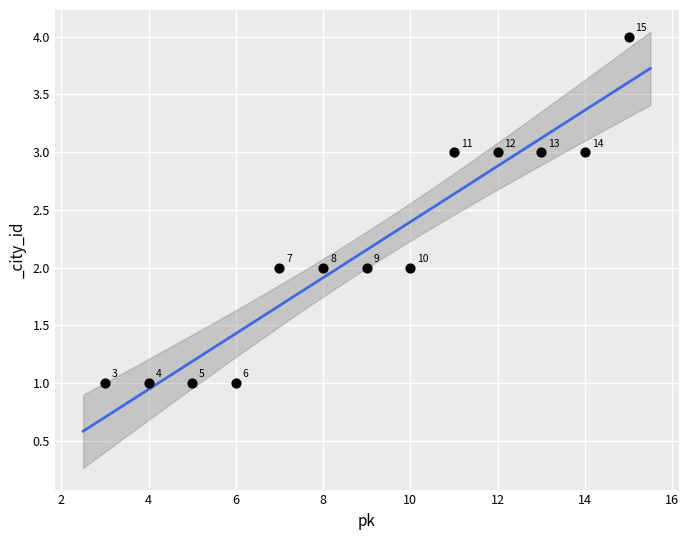

What is the range of Y values (max minus min)?

3